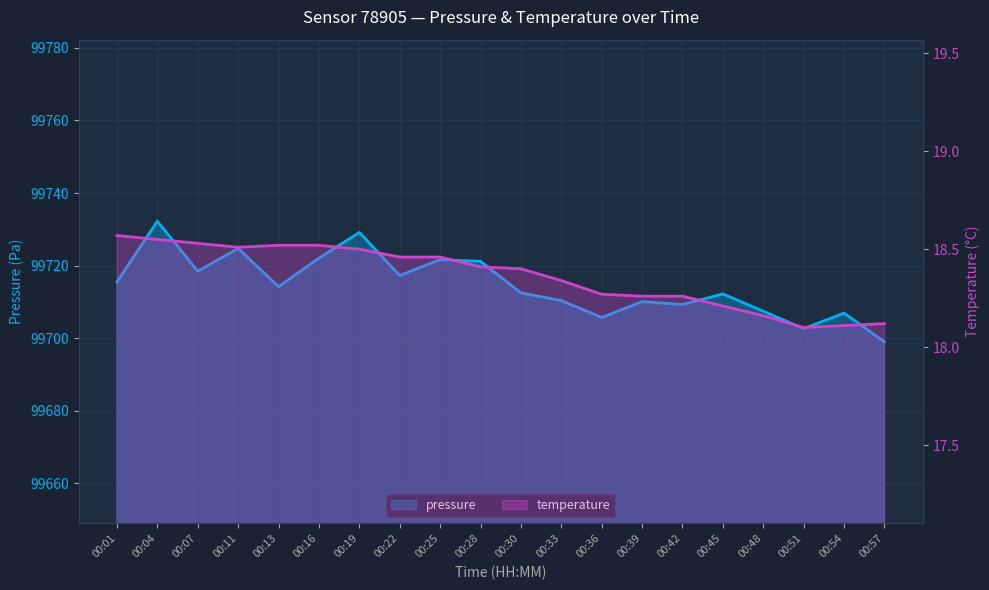

Where does the pressure series first go above 99714?

00:01